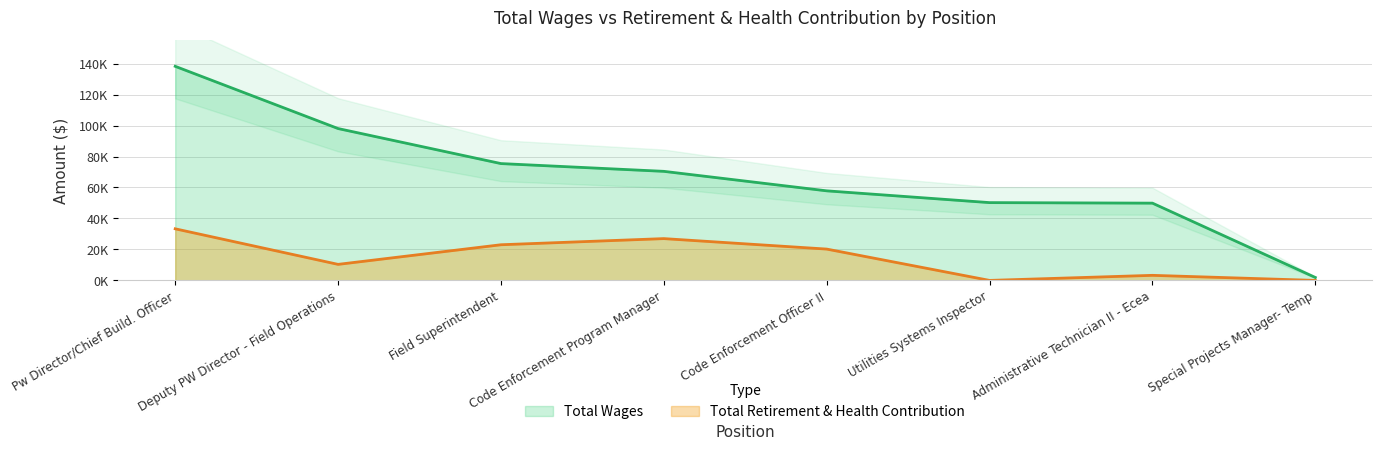

At which category is the sum across all series the highest?

Pw Director/Chief Build. Officer